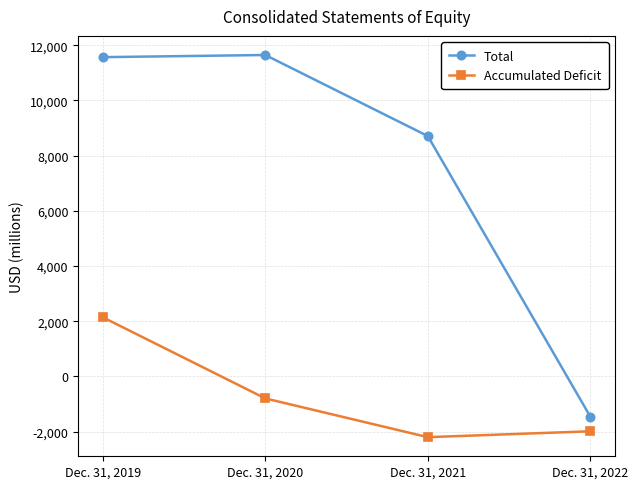

Reading left to right, extract all data points from this chart.

Total: Dec. 31, 2019=11565	Dec. 31, 2020=11643	Dec. 31, 2021=8706	Dec. 31, 2022=-1460
Accumulated Deficit: Dec. 31, 2019=2145	Dec. 31, 2020=-795	Dec. 31, 2021=-2199	Dec. 31, 2022=-1986